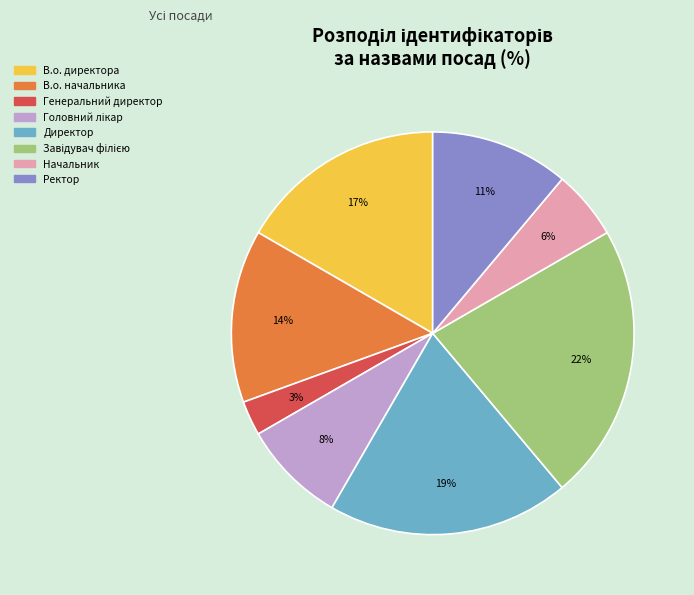

To the nearest percent, what is the average slice percentage?

12%